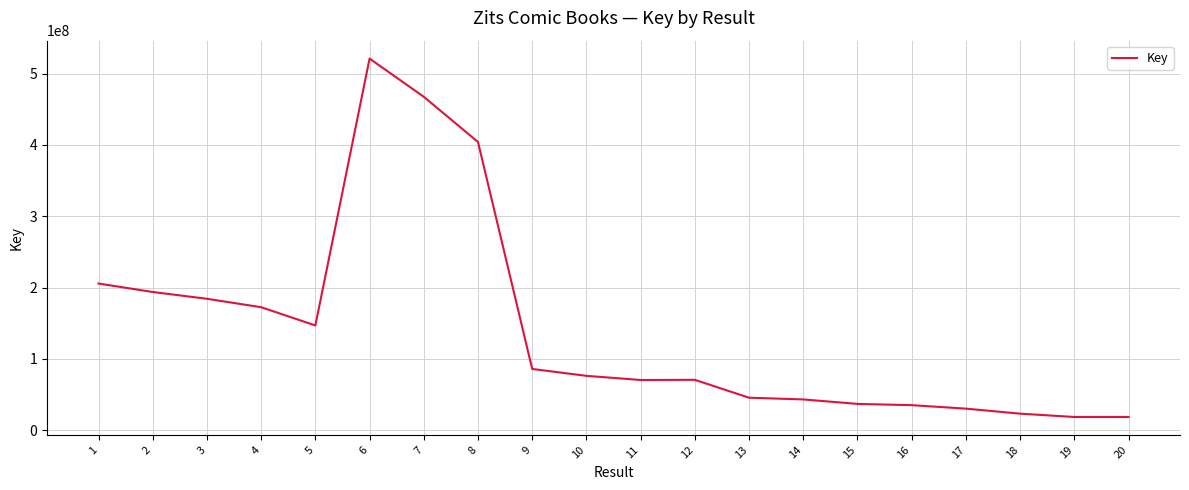

What is the difference between the values at 9 and 16?

50813985